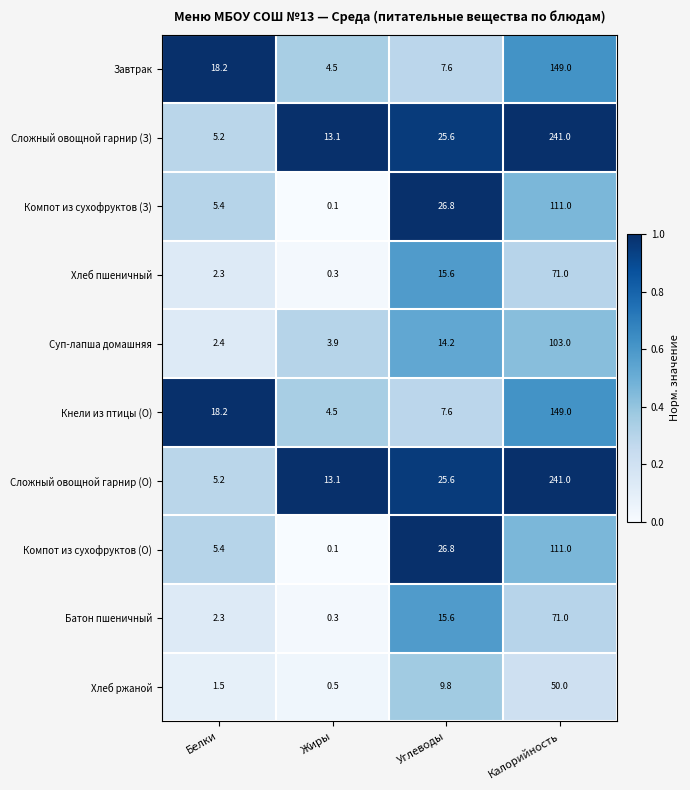

How many categories are shown in the chart?

4